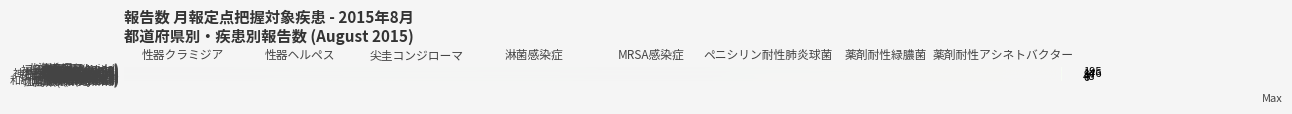

What is the difference between the highest and lowest values at 尖圭コンジローマ?

91